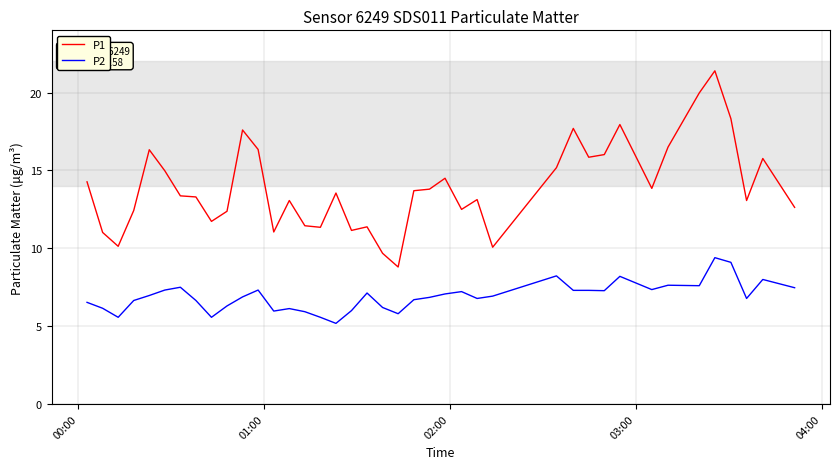

How many lines are shown in the chart?

2